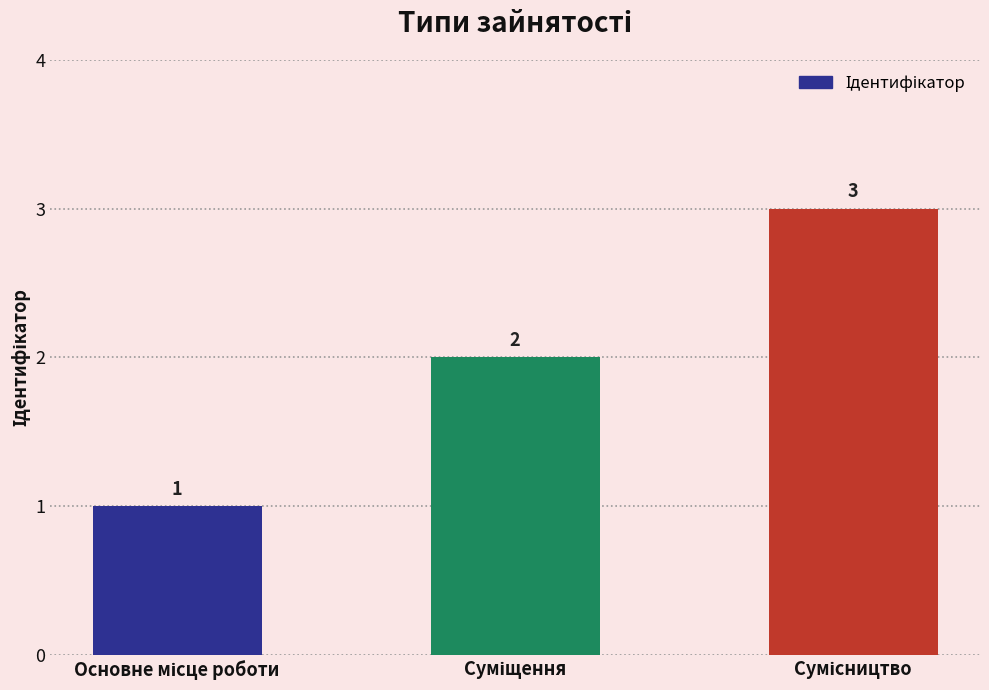

How many values are between 1 and 3?

3